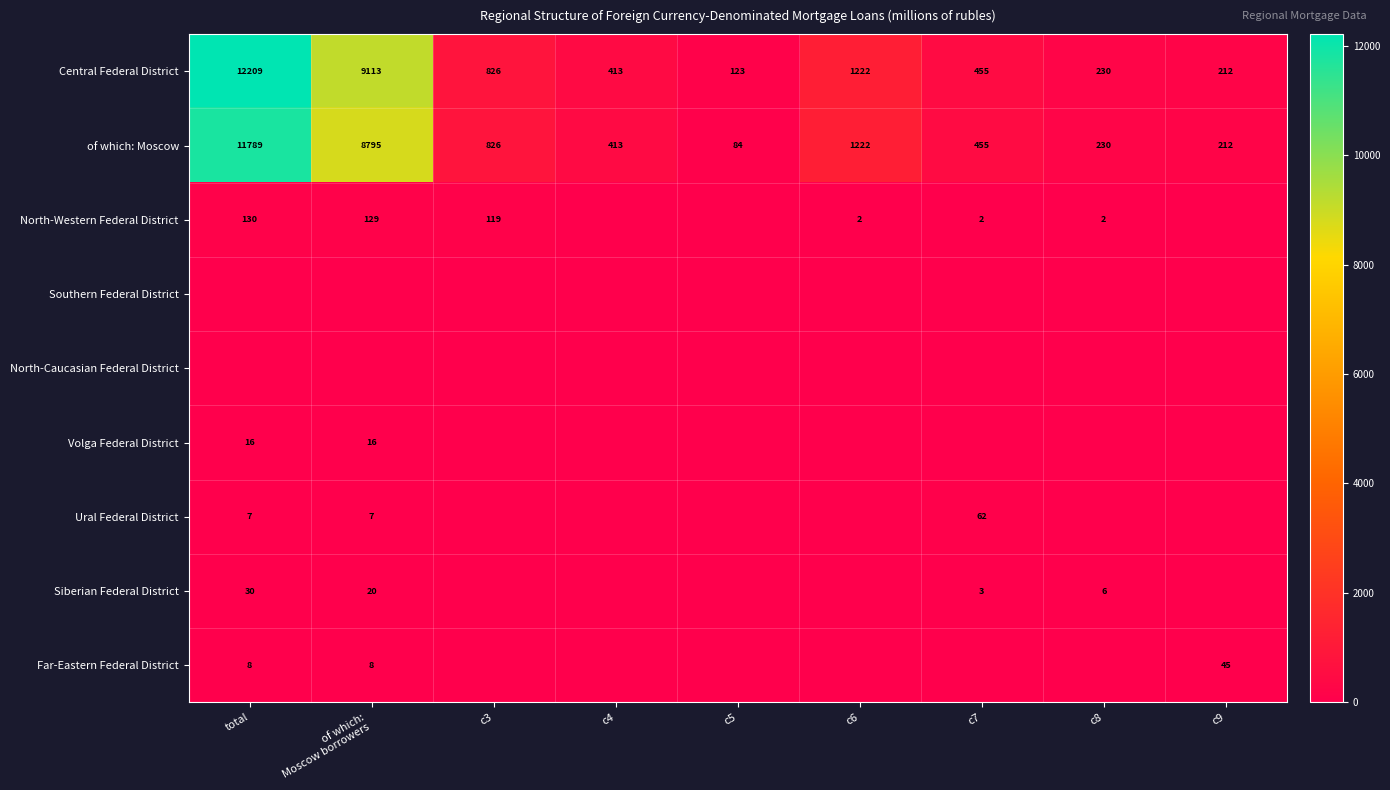

What is the difference between the maximum and minimum values in the Central Federal District series?

12086